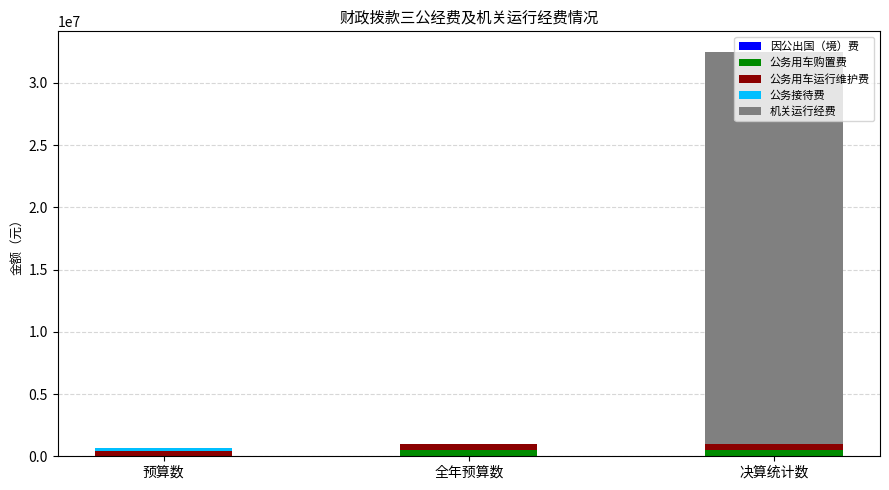

At which category is the sum across all series the highest?

决算统计数